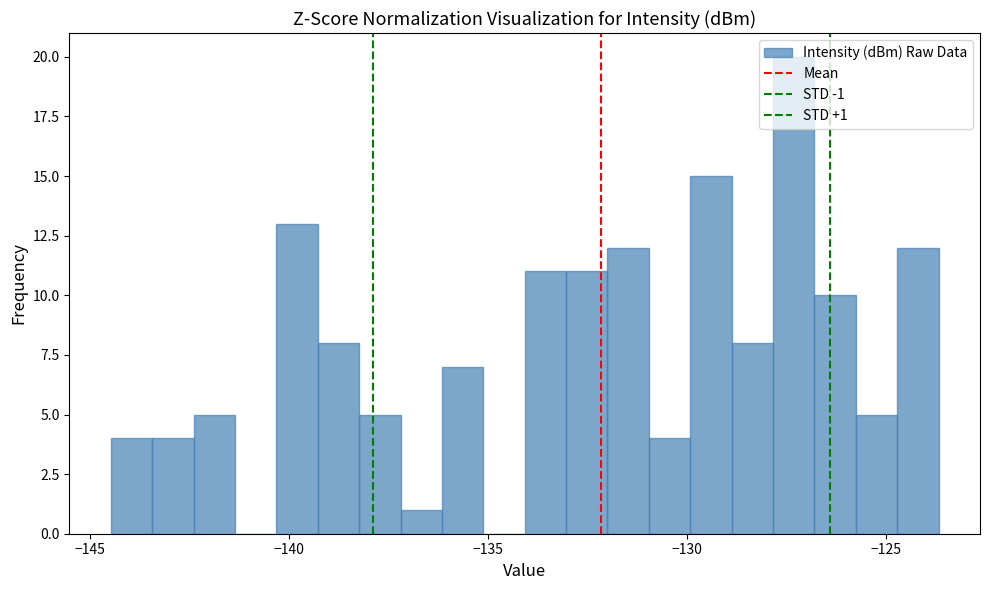

Read against the x-axis, roughly where is the centre of the tallest bar?

-127.5